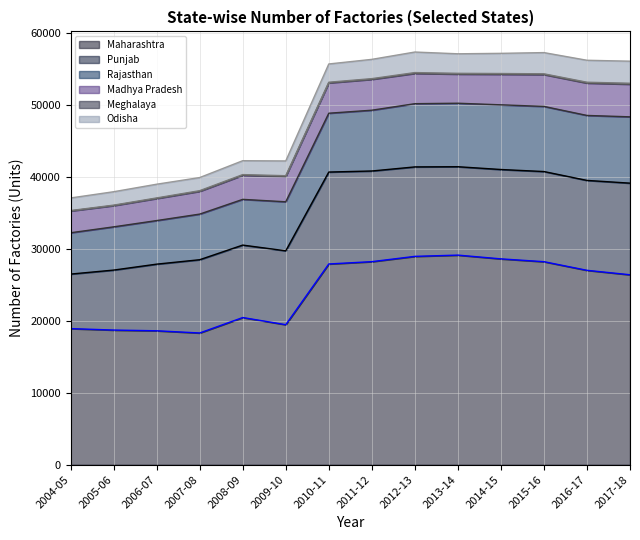

What is the sum of all Meghalaya values?

1367